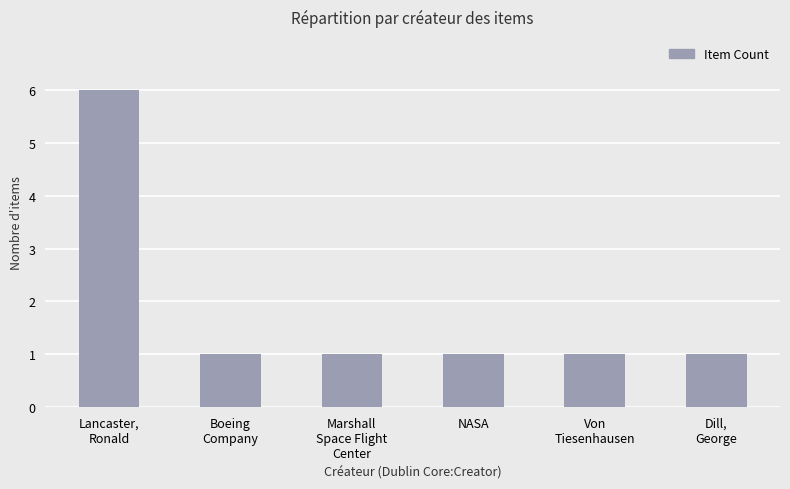

What is the difference between the maximum and minimum values?

5